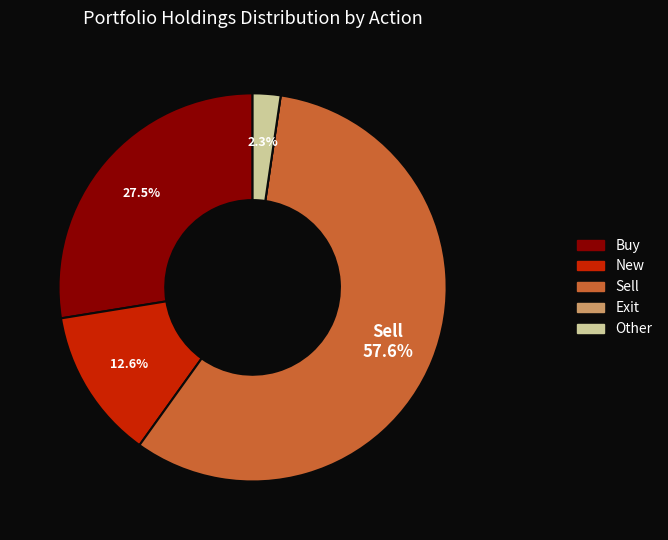

Does any single category account for the majority?

Yes